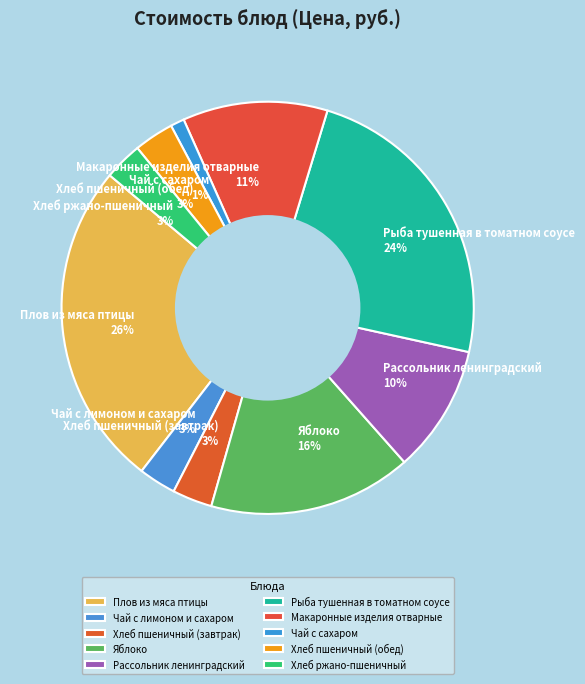

Is the sum of Рассольник ленинградский 10% and Чай с лимоном и сахаром 3% greater than half?

No